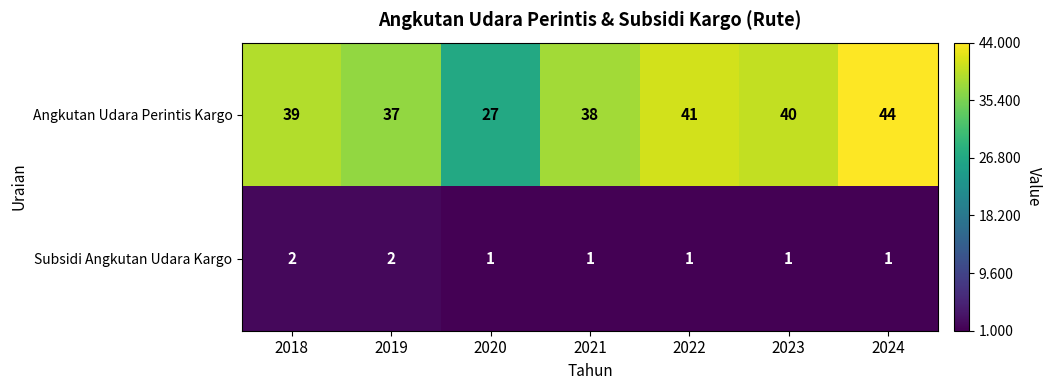

What is the maximum value shown in the chart?

44